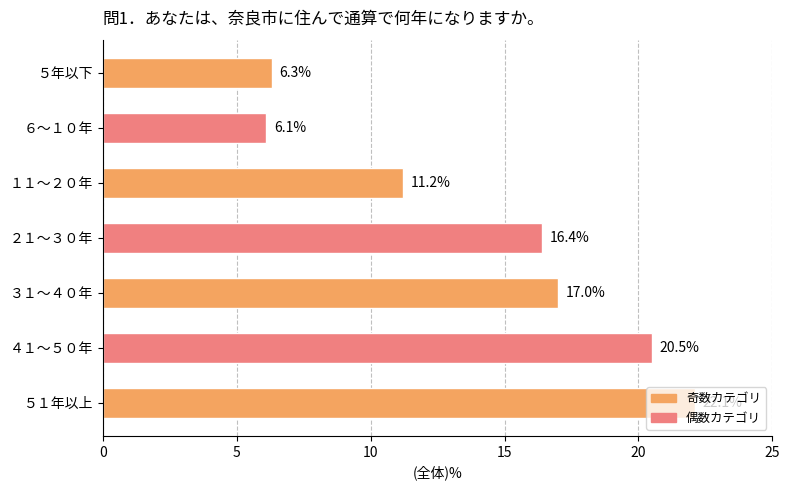

Is it true that the value at ３１～４０年 is 9.8?

False